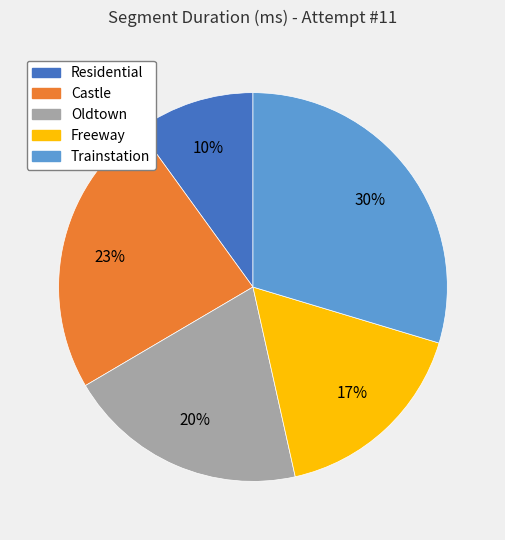

Is the sum of Castle and Freeway greater than half?

No